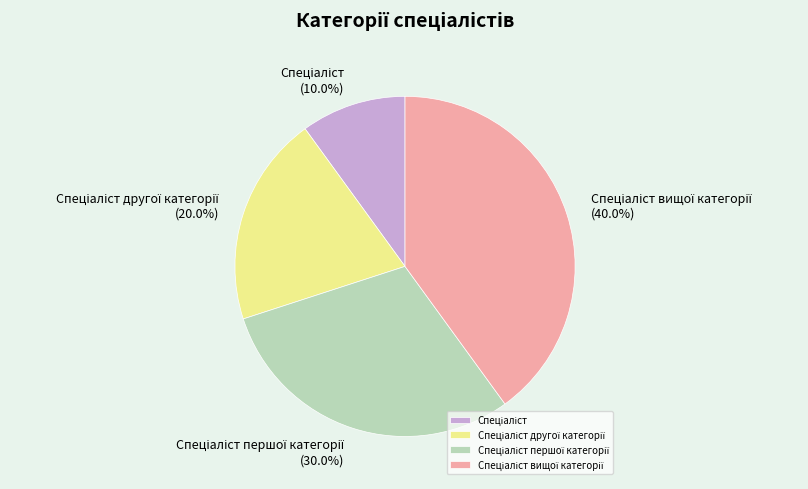

How many segments does this pie chart have?

4